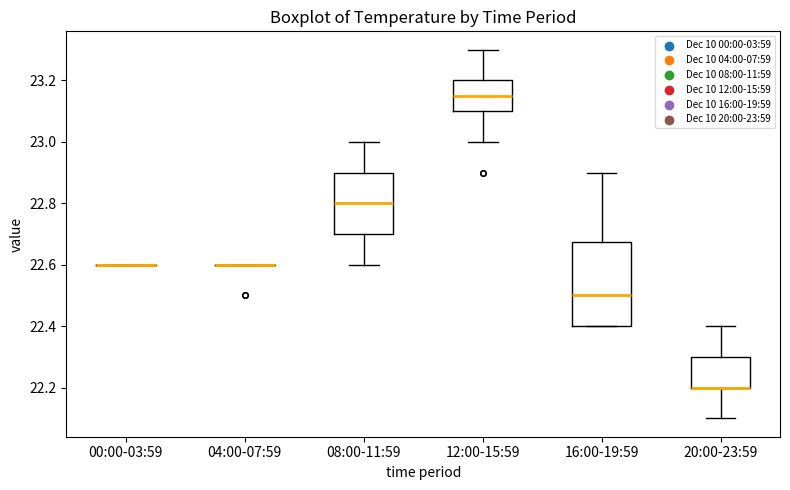

Reading left to right, transcribe this box plot: for each box, give where its median line is, the range the box spans, and where its two whiskers end, as read against the y-axis. The values are not printed on the chart, so give them approximately, as read against the axis.

00:00-03:59: box collapsed to a line at 22.60, whiskers 22.60 to 22.60
04:00-07:59: box collapsed to a line at 22.60, whiskers 22.60 to 22.60
08:00-11:59: median 22.80, box 22.70 to 22.90, whiskers 22.60 to 23.00
12:00-15:59: median 23.16, box 23.10 to 23.20, whiskers 23.00 to 23.30
16:00-19:59: median 22.50, box 22.40 to 22.68, whiskers 22.40 to 22.90
20:00-23:59: median 22.20 (drawn on the box's lower edge), box 22.20 to 22.30, whiskers 22.10 to 22.40